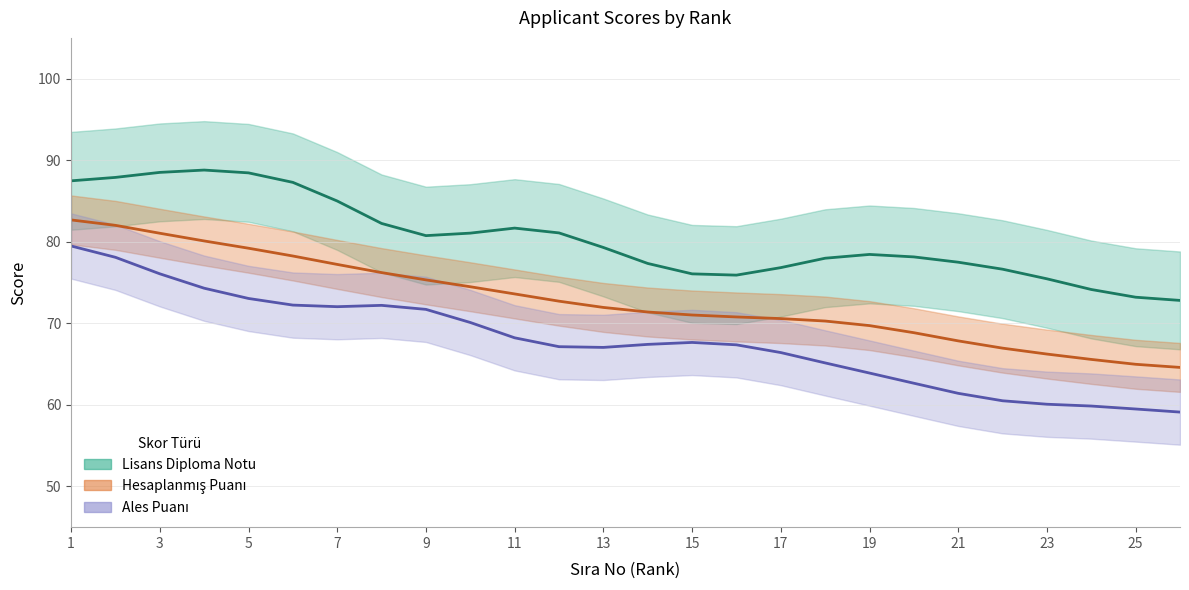

At which category does the chart reach its minimum across all series?

26